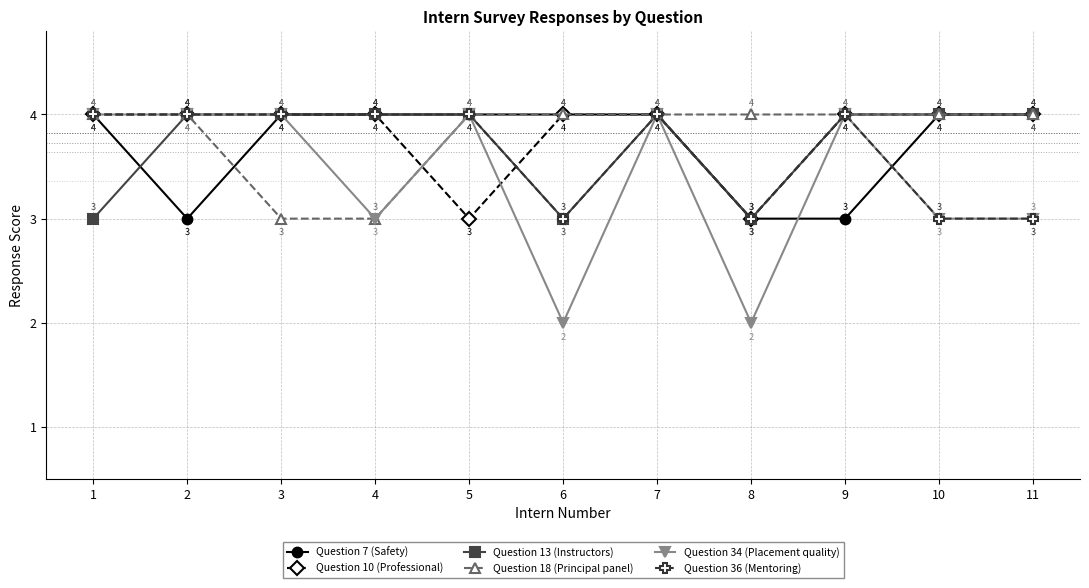

Is the value of Question 7 (Safety) at 10 greater than the value of Question 18 (Principal panel) at 4?

Yes